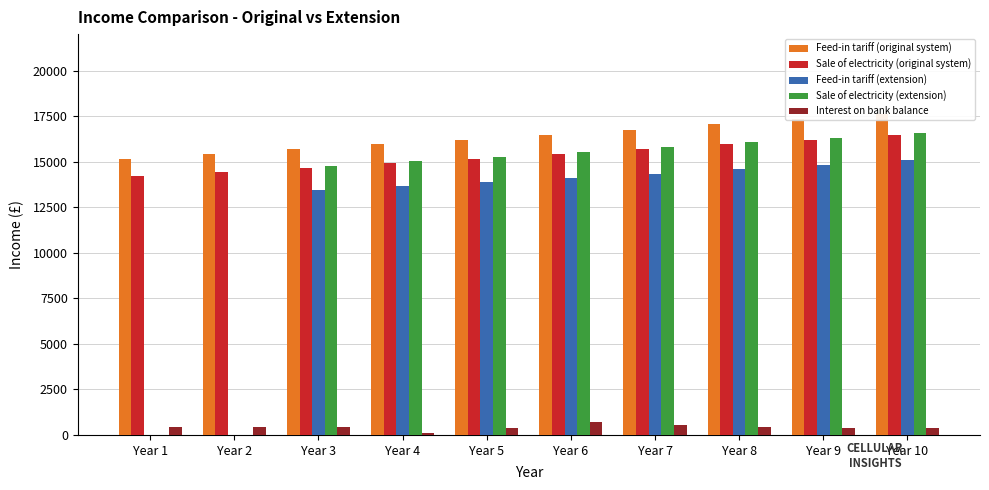

The value of Sale of electricity (extension) at Year 7 is 24795.9. True or false?

False